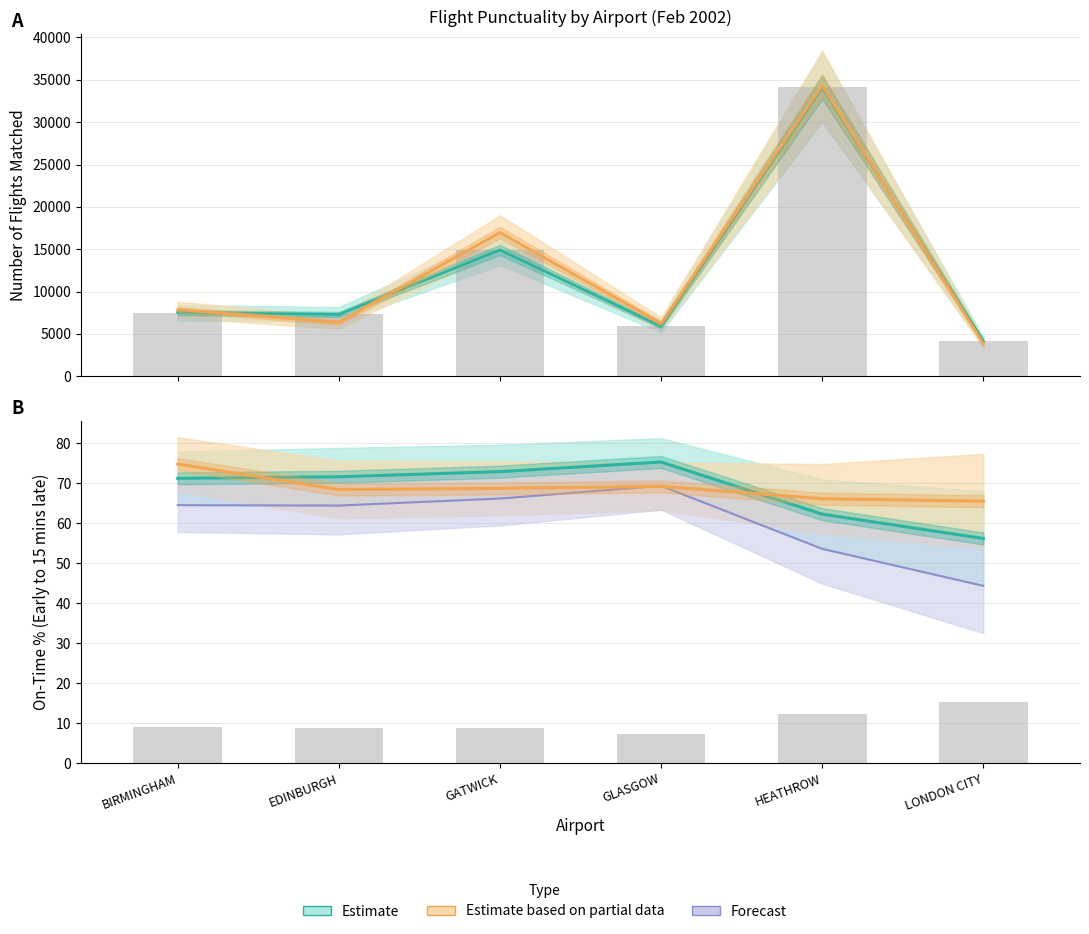

What is the minimum value for flts_31_to_60_mins_late_percent?

7.3